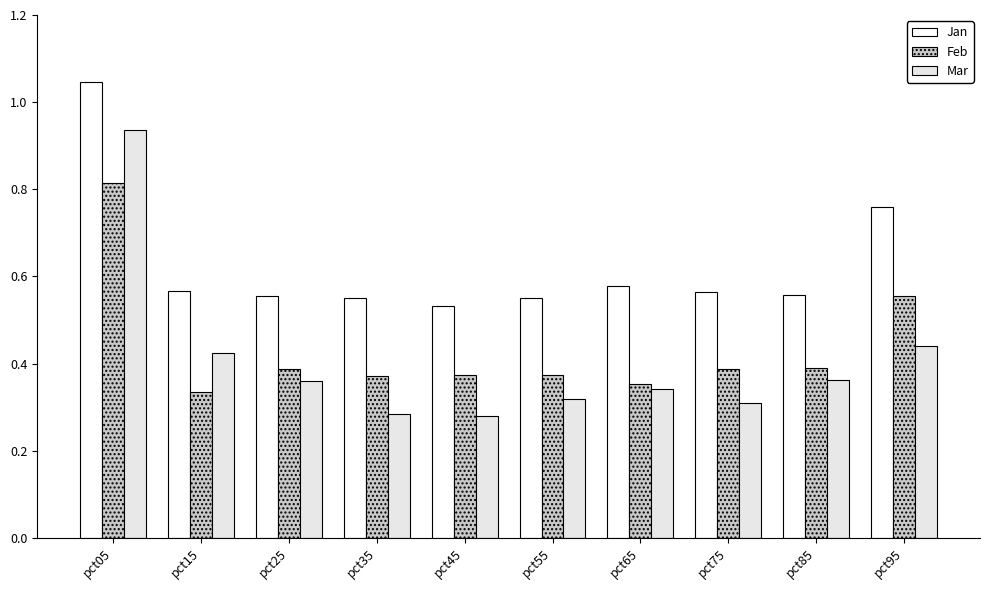

Does the chart contain any negative values?

No